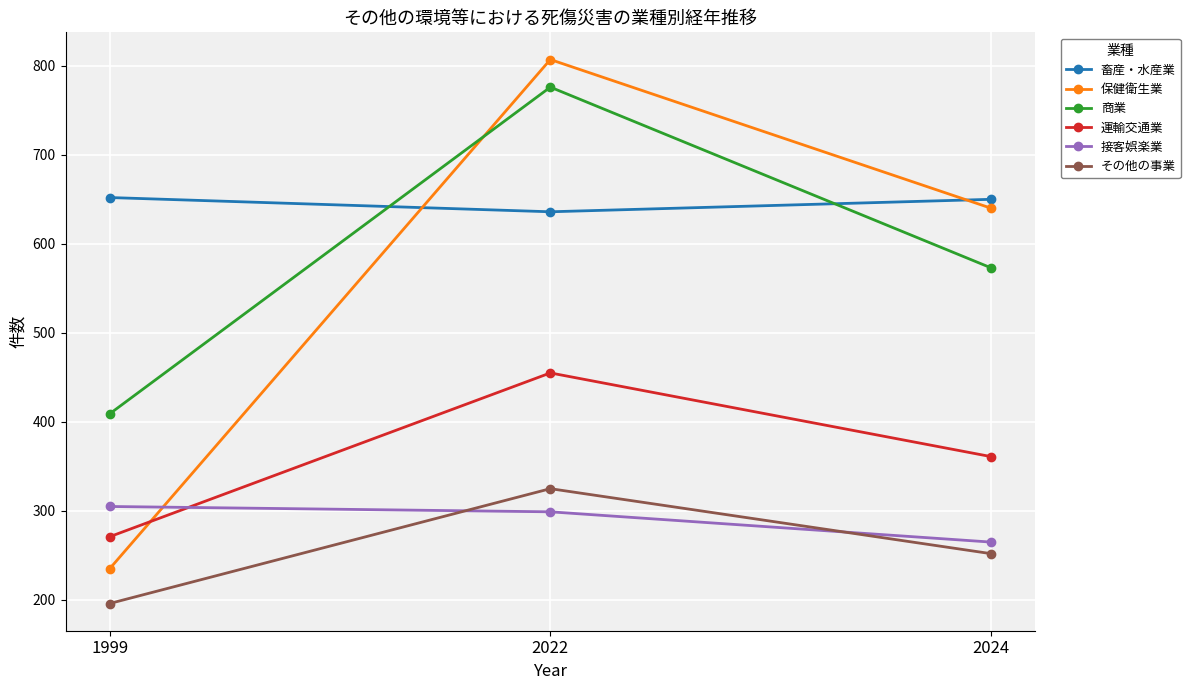

What is the spread (max minus min) of values at 1999?

456